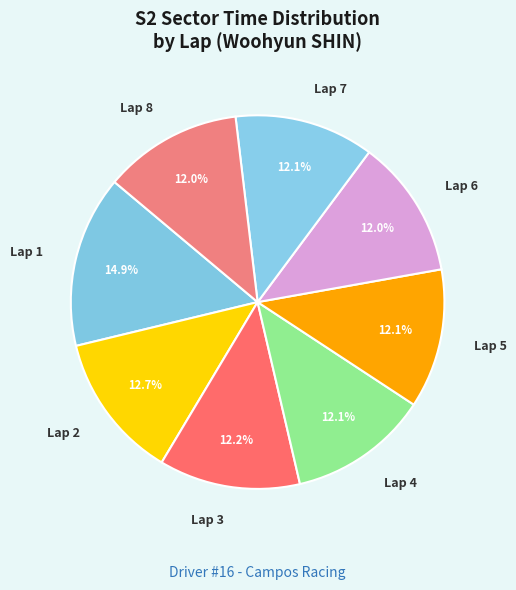

How many slices are in this pie chart?

8